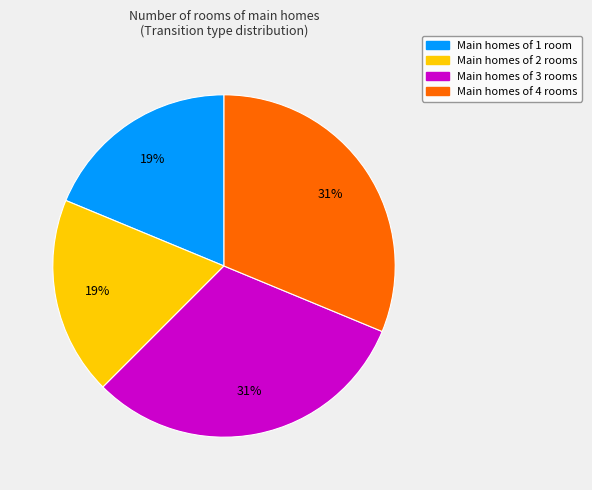

To the nearest percent, what is the average slice percentage?

25%